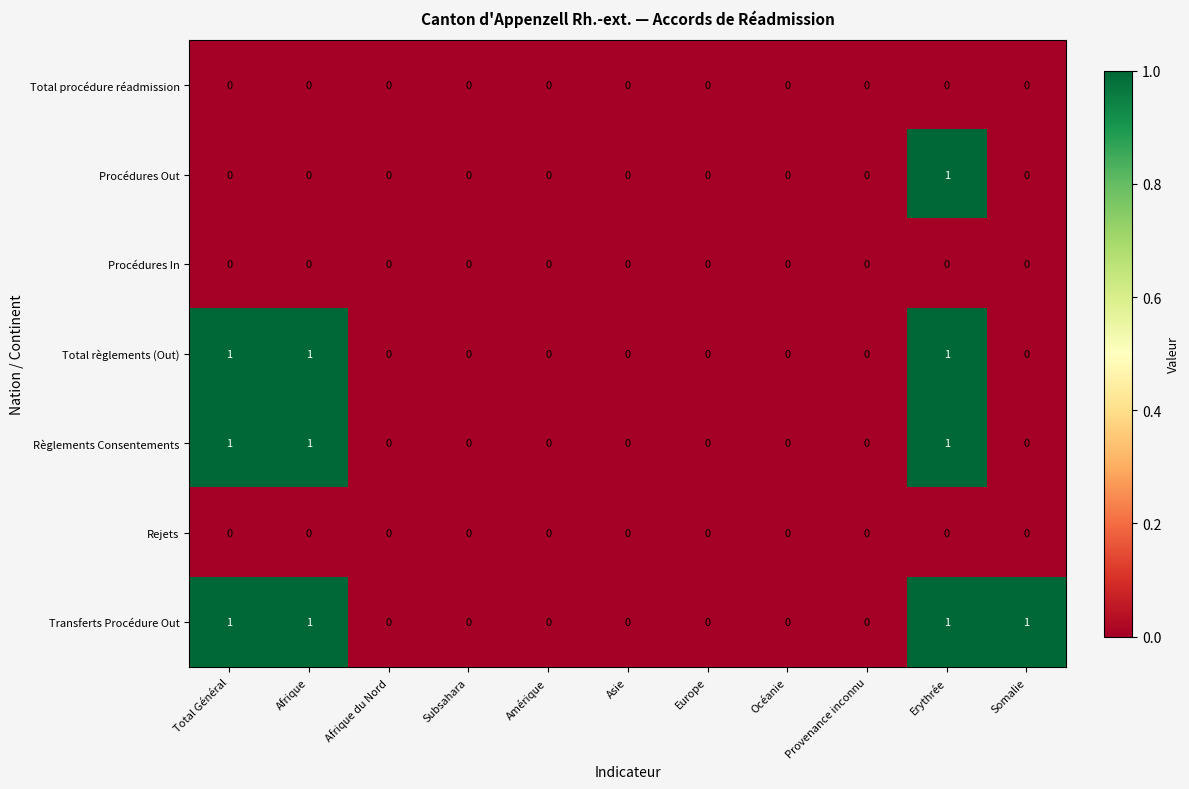

What is the total value across all series at Erythrée?

4